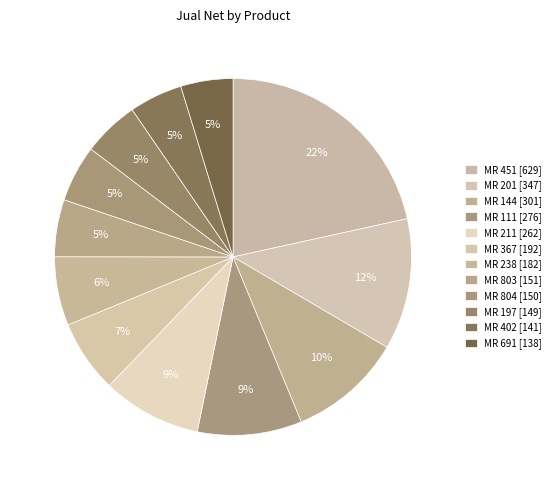

Count the number of slices in the pie.

12